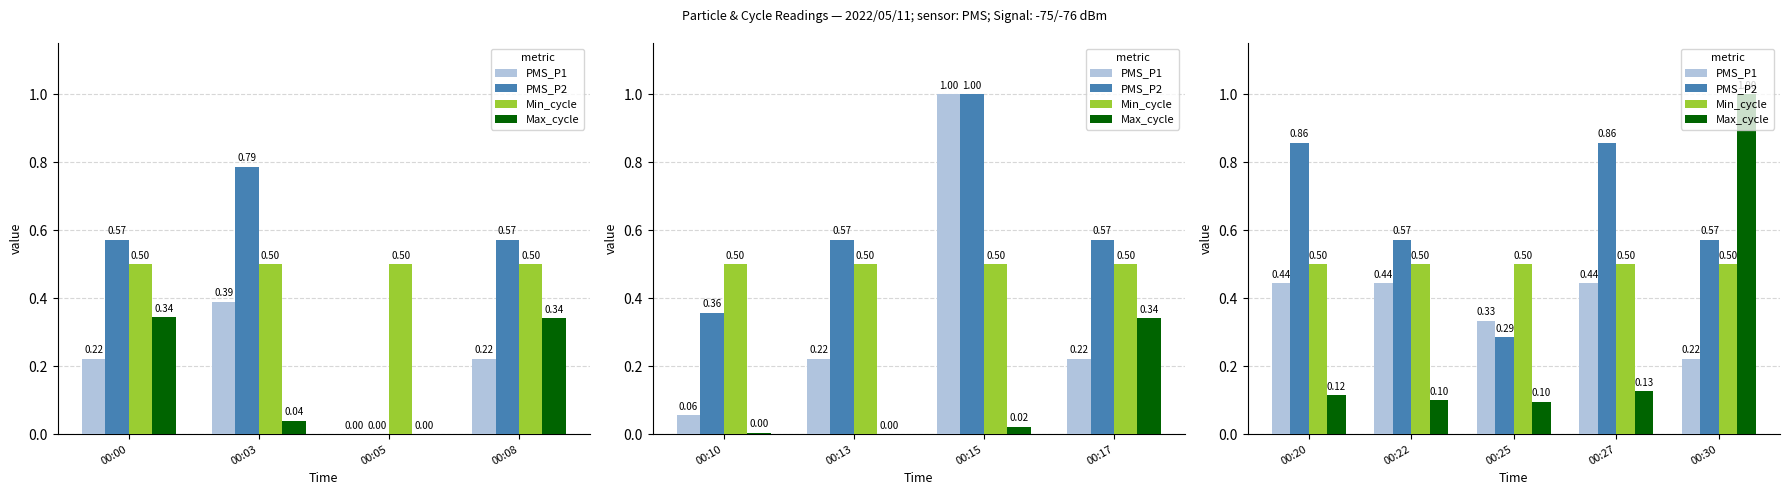

The value of Min_cycle at 00:25 is 0.8. True or false?

False